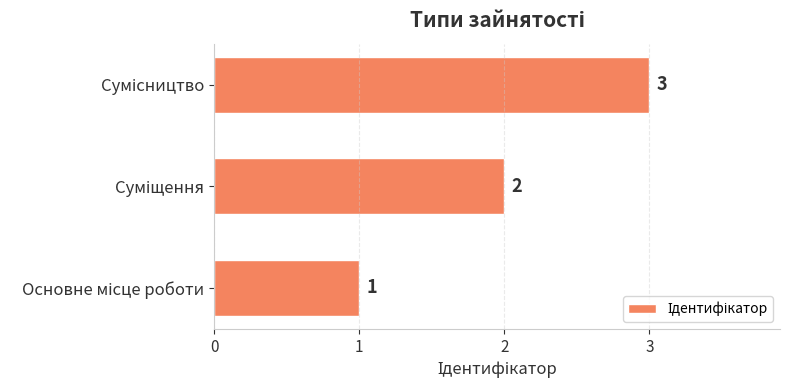

Count the values in the range 1 to 3.

3